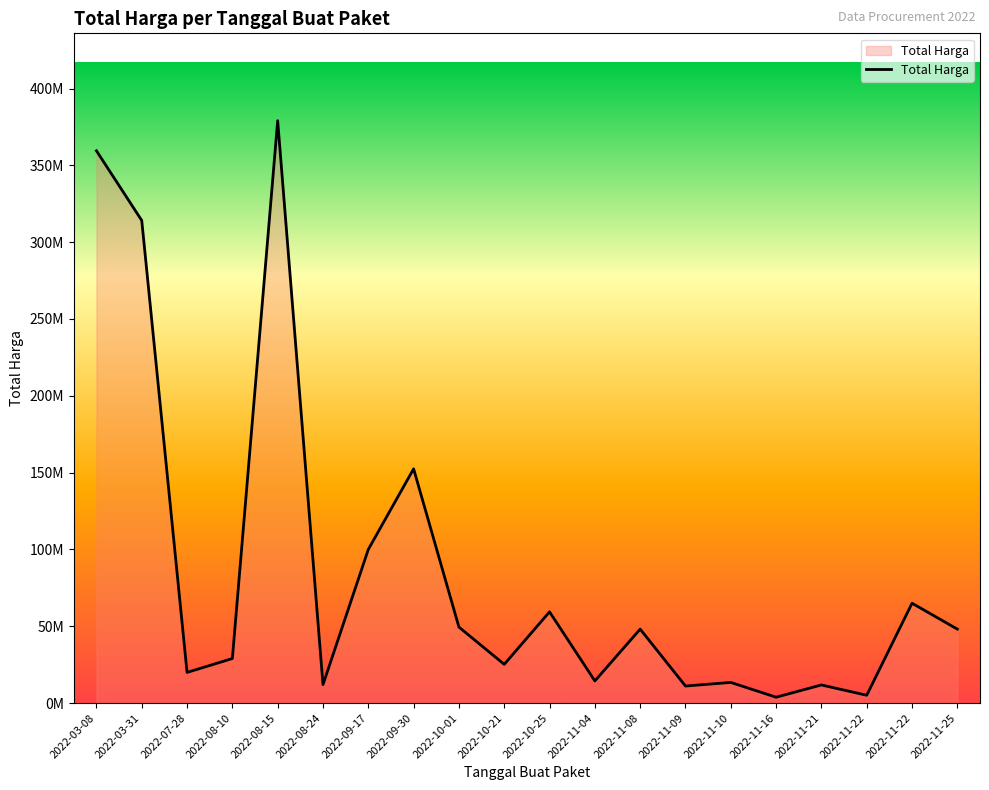

Is it true that the value at 2022-11-25 is 32440311?

False